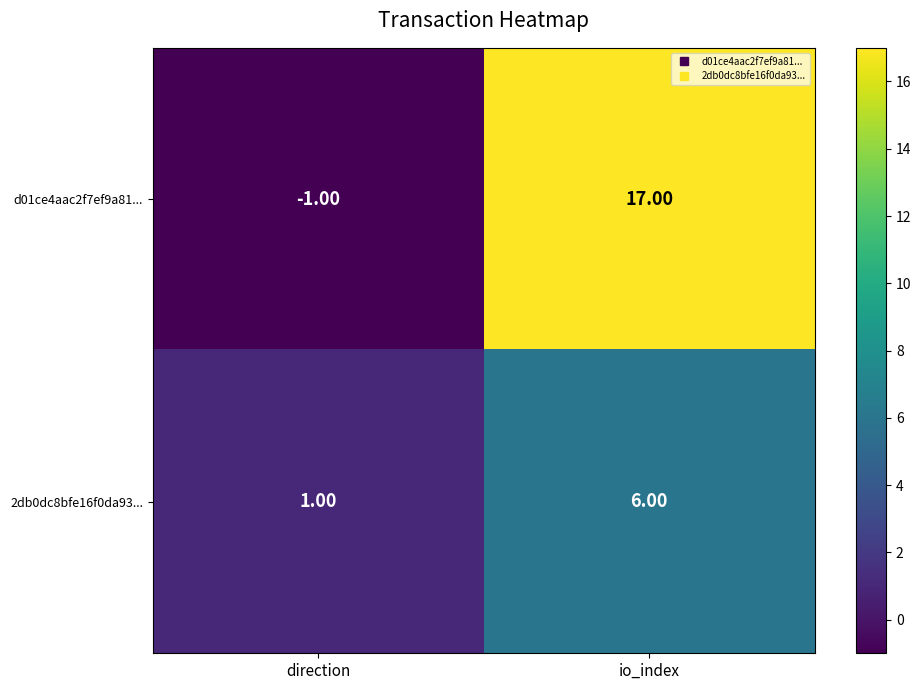

Which series has the largest range (max minus min)?

d01ce4aac2f7ef9a81...